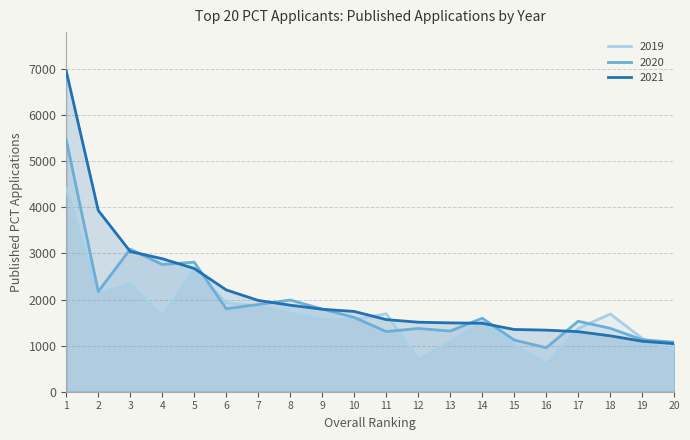

At which category is the sum across all series the highest?

1